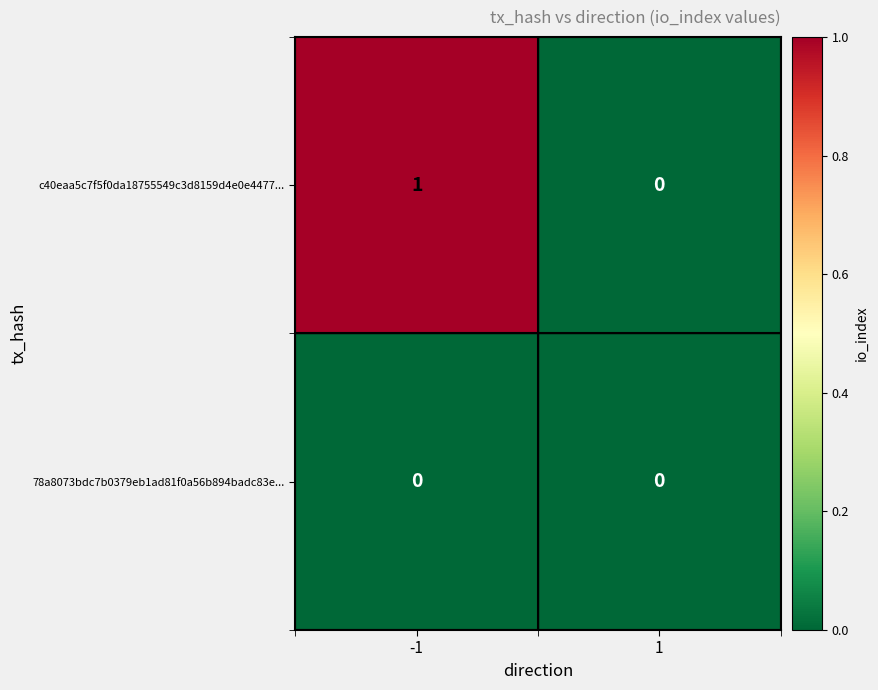

List the series in order of their overall mean, highest first.

c40eaa5c7f5f0da18755549c3d8159d4e0e4477..., 78a8073bdc7b0379eb1ad81f0a56b894badc83e...